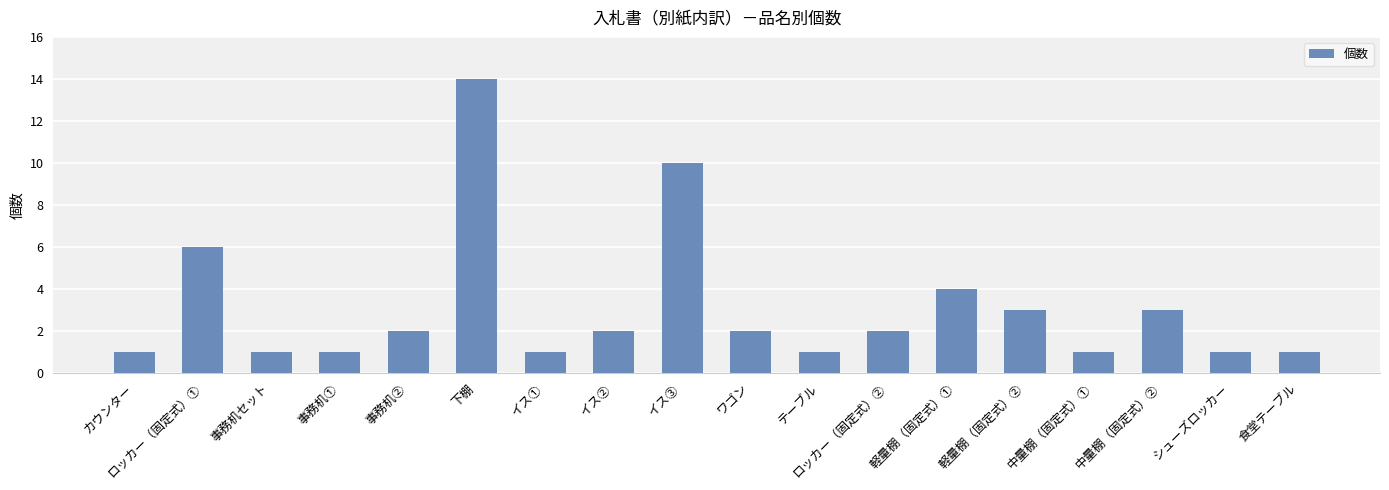

How many bars are there in total?

18